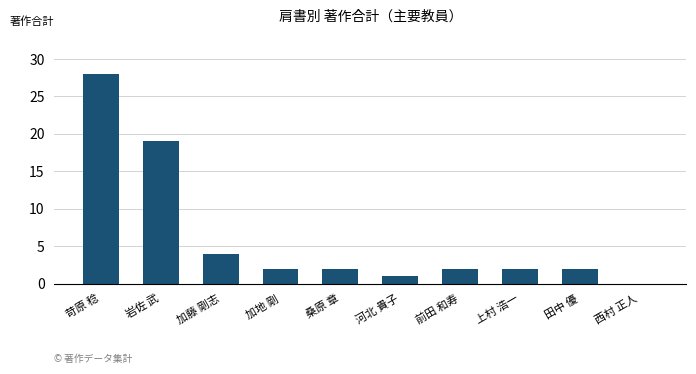

How many positive values are there?

9